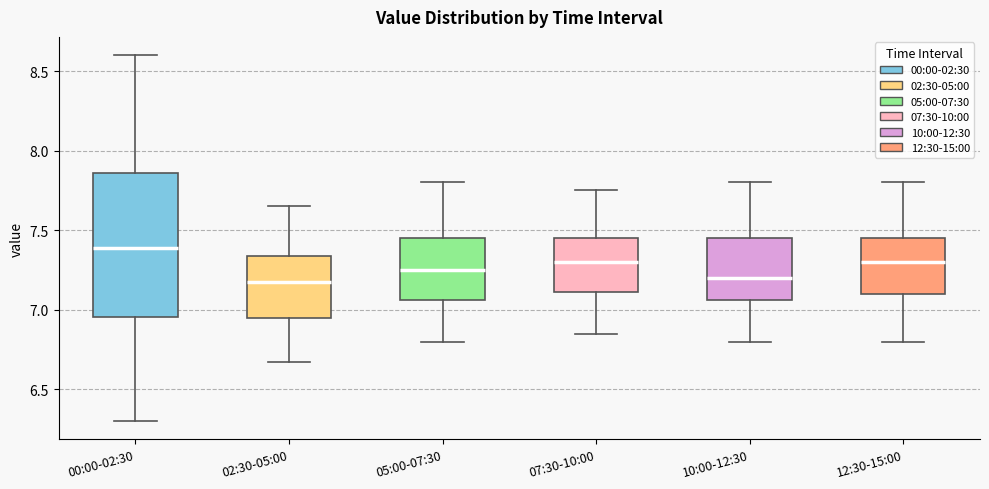

Reading left to right, read every box against the y-axis: the position of its median line, the range the box covers, and the ends of its whiskers. The values are not printed on the chart, so give them approximately, as read against the axis.

00:00-02:30: median 7.40, box 6.95 to 7.85, whiskers 6.30 to 8.60
02:30-05:00: median 7.20, box 6.95 to 7.35, whiskers 6.65 to 7.65
05:00-07:30: median 7.25, box 7.05 to 7.45, whiskers 6.80 to 7.80
07:30-10:00: median 7.30, box 7.10 to 7.45, whiskers 6.85 to 7.75
10:00-12:30: median 7.20, box 7.05 to 7.45, whiskers 6.80 to 7.80
12:30-15:00: median 7.30, box 7.10 to 7.45, whiskers 6.80 to 7.80